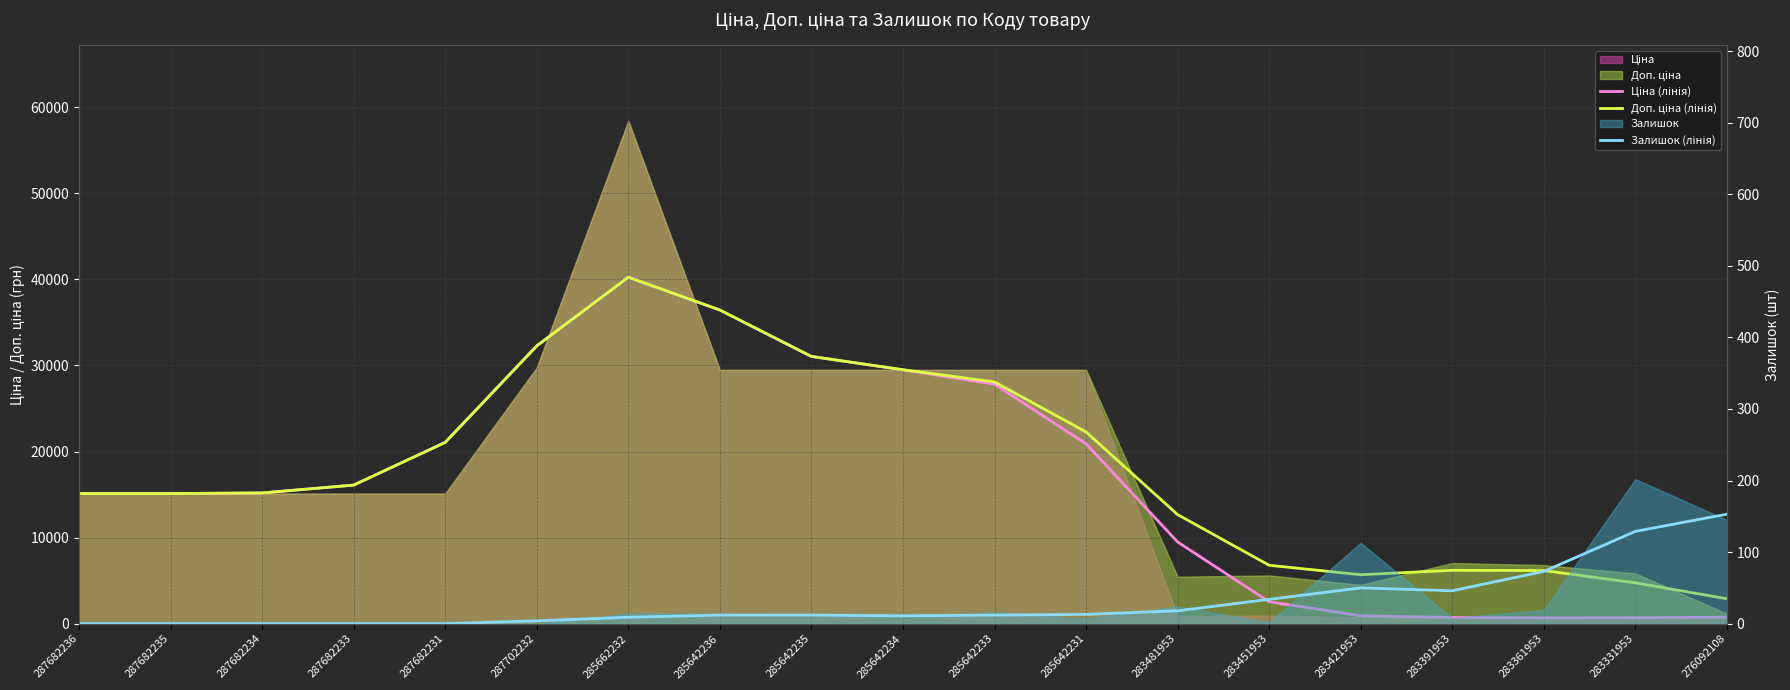

At how many categories does at least one series exceed 16607?

8